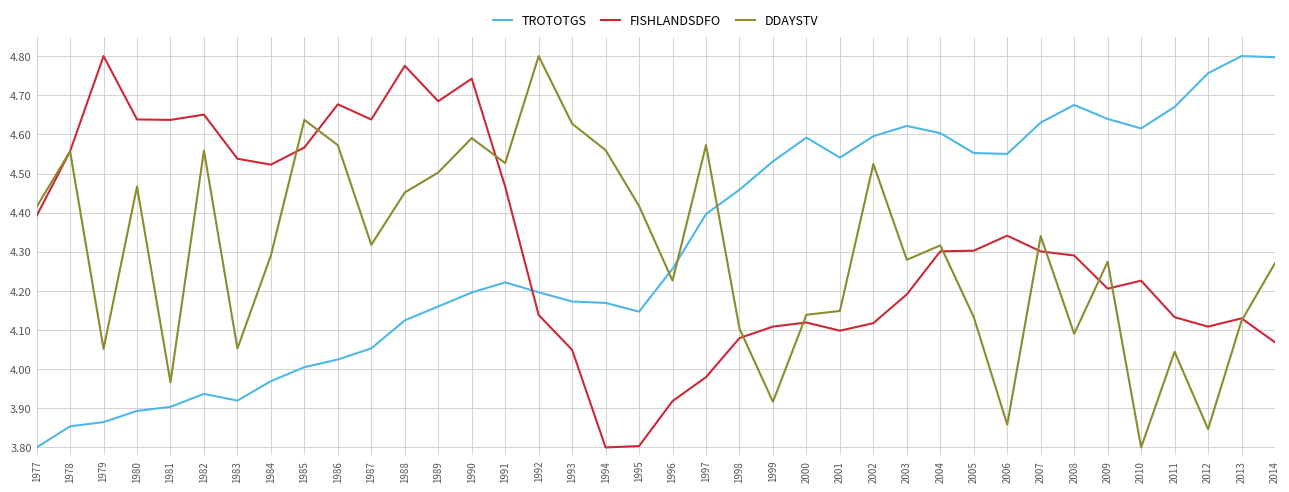

Where do TROTOTGS and FISHLANDSDFO first cross each other?

1991 and 1992